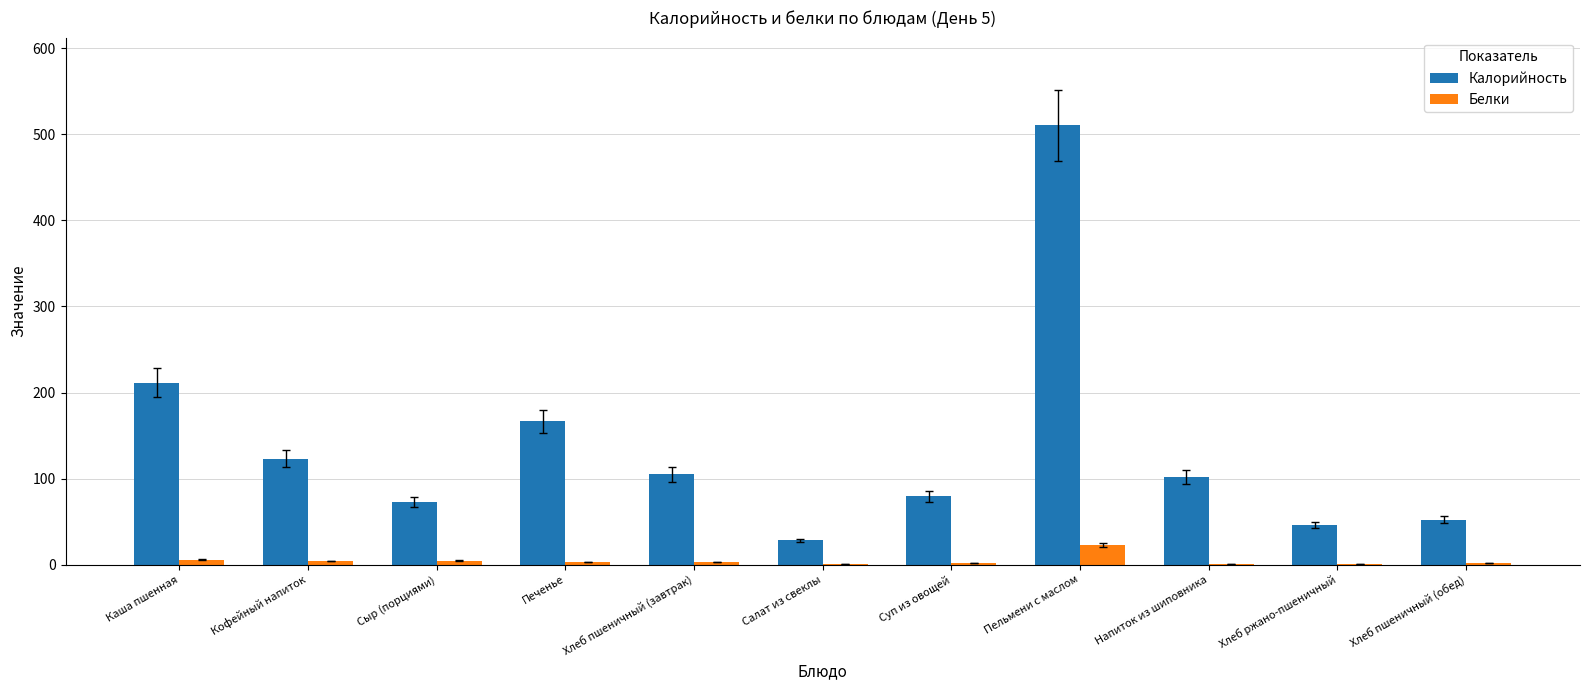

Which label corresponds to the largest value in the chart?

Пельмени с маслом